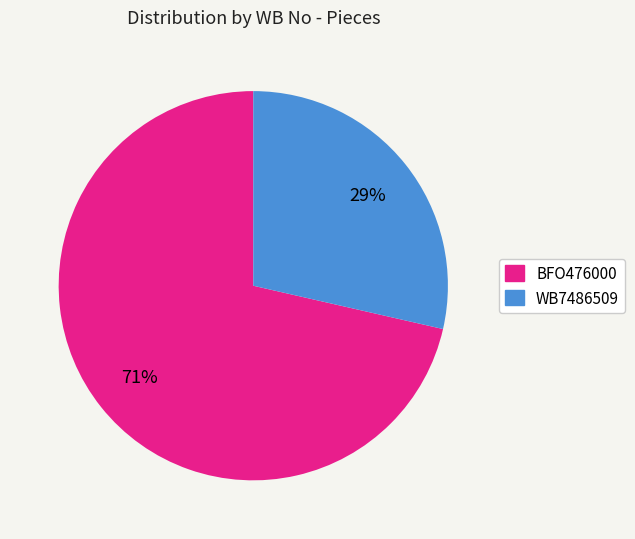

Is it true that WB7486509 is 29% of the pie?

True